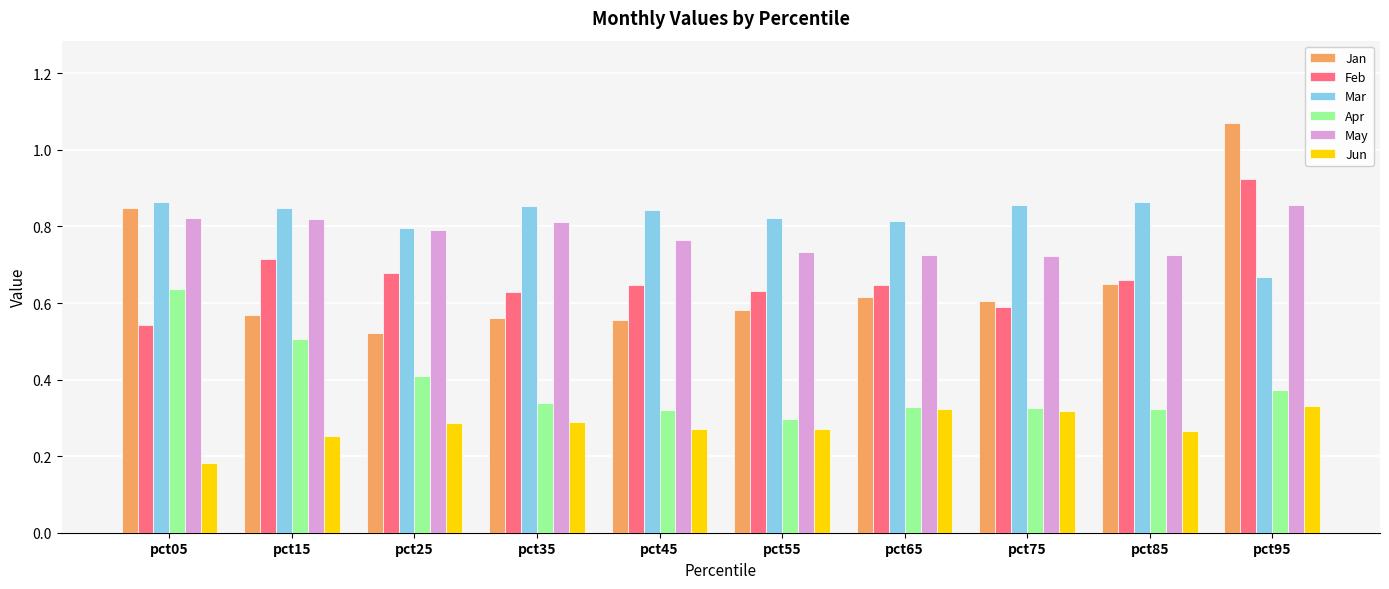

The Apr series shows 0.4 at pct25. True or false?

True